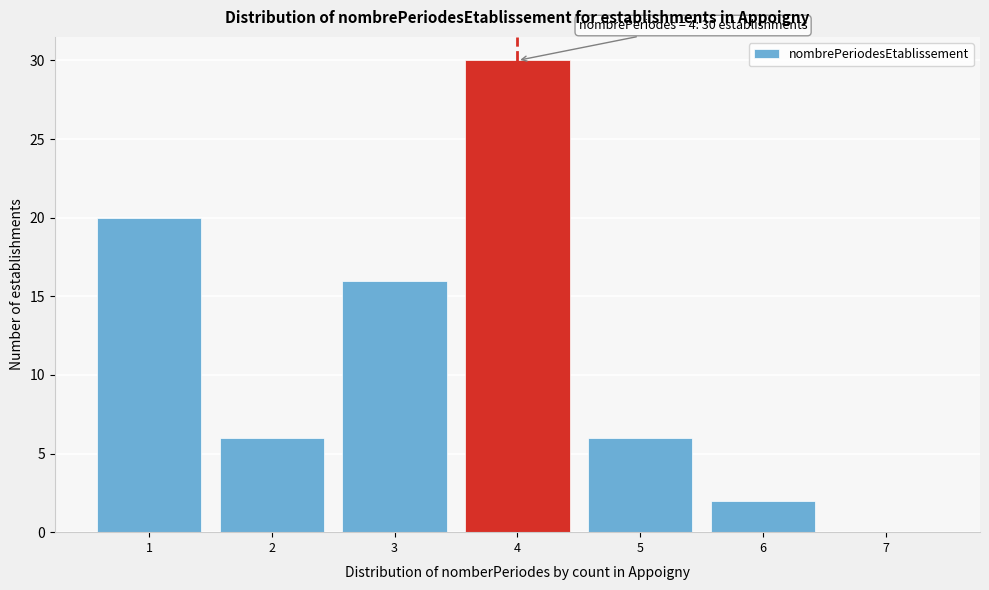

Over which range of the x-axis is the bar tallest?

3.5 to 4.5